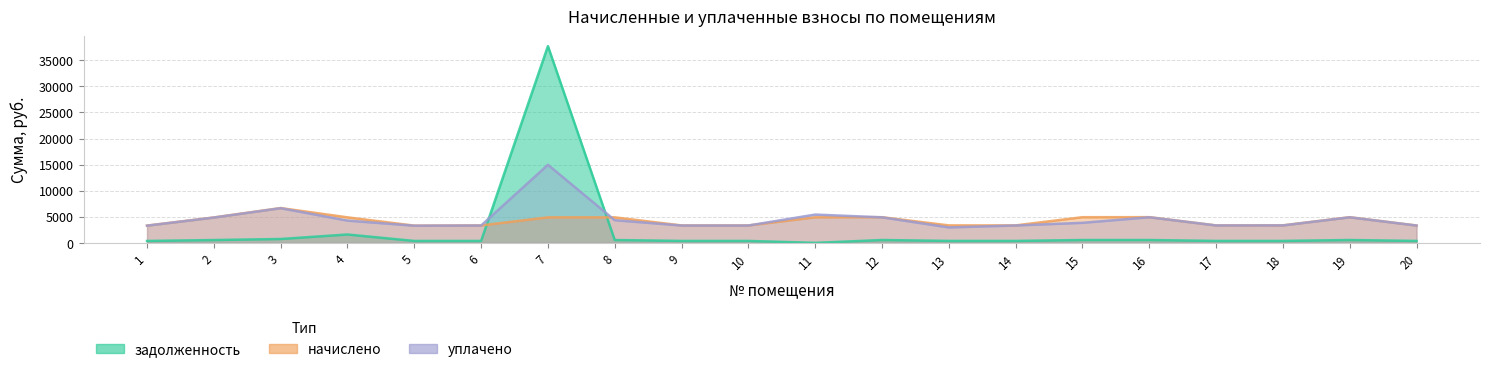

The value of уплачено at 7 is 4553.9. True or false?

False